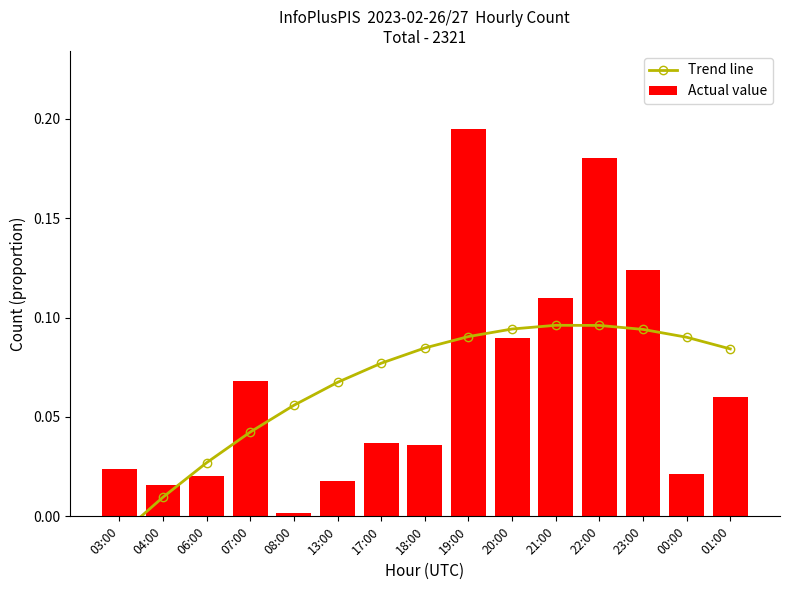

How many categories are shown in the chart?

15